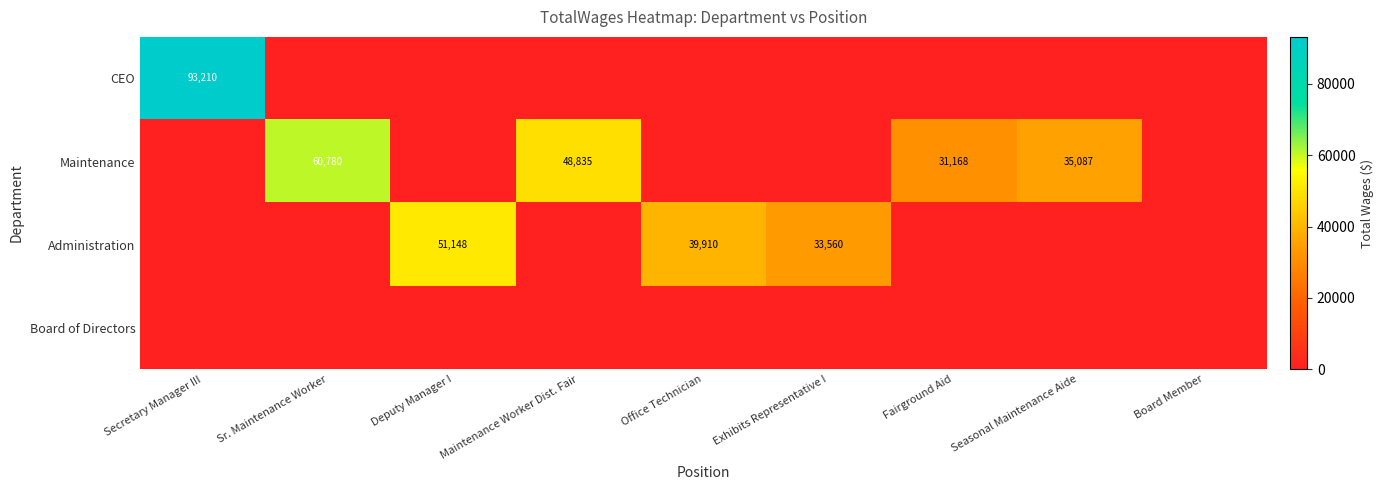

Which category has the highest value across all series?

Secretary Manager III